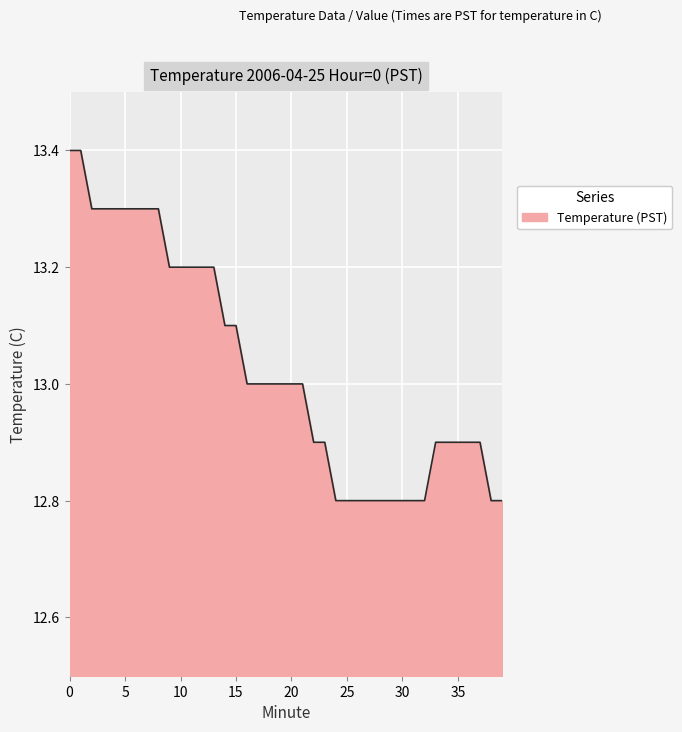

What is the minimum value shown in the chart?

12.8